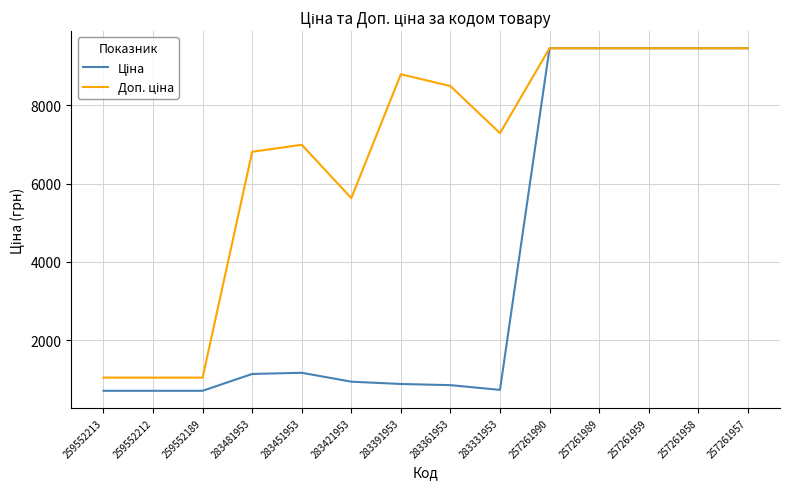

What is the maximum value shown in the chart?

9458.9